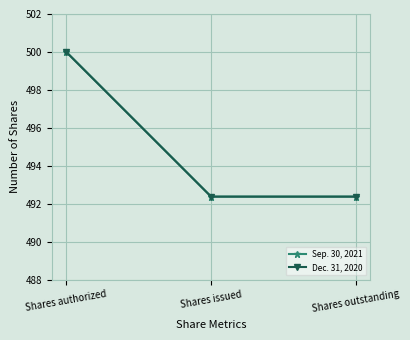

True or false: Dec. 31, 2020 has a value of 682.0 at Shares issued.

False